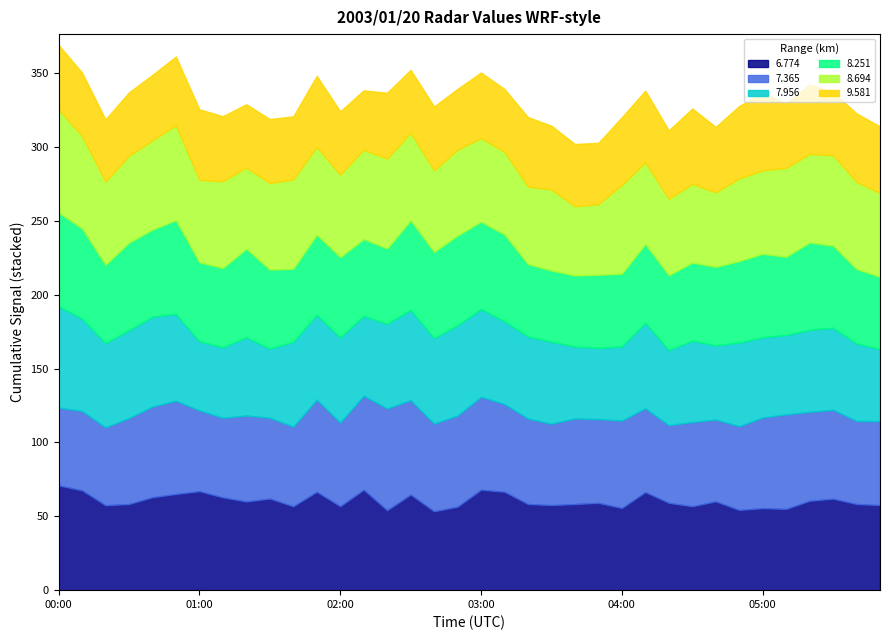

What is the difference between the 8.251 values at 02:30 and 03:20?

11.6